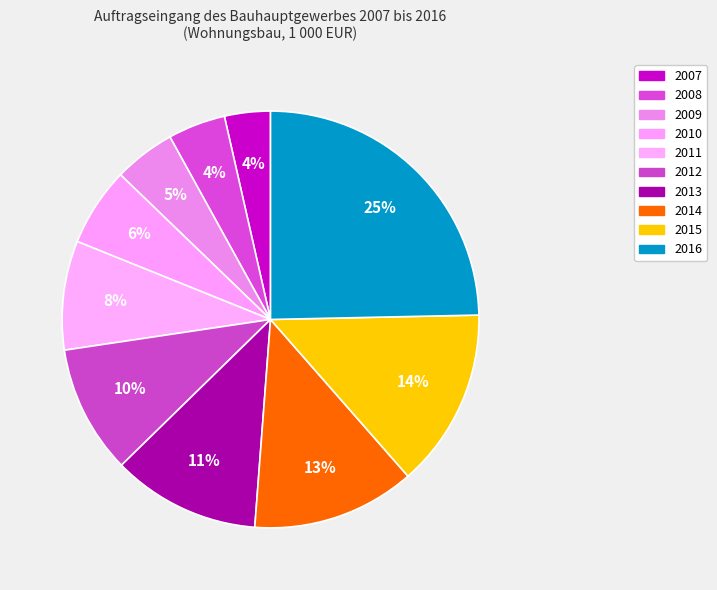

How many segments does this pie chart have?

10